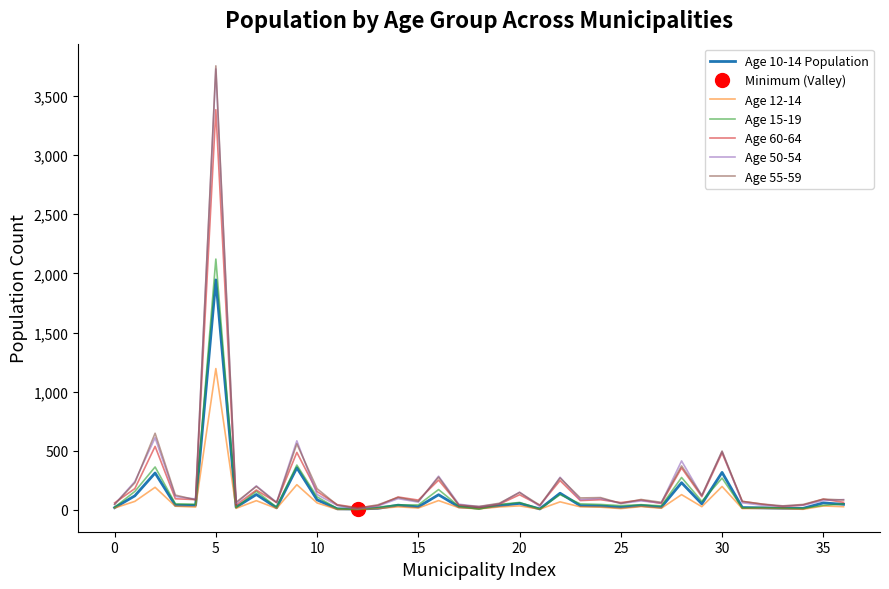

Which series has the widest spread of values?

Age 55-59